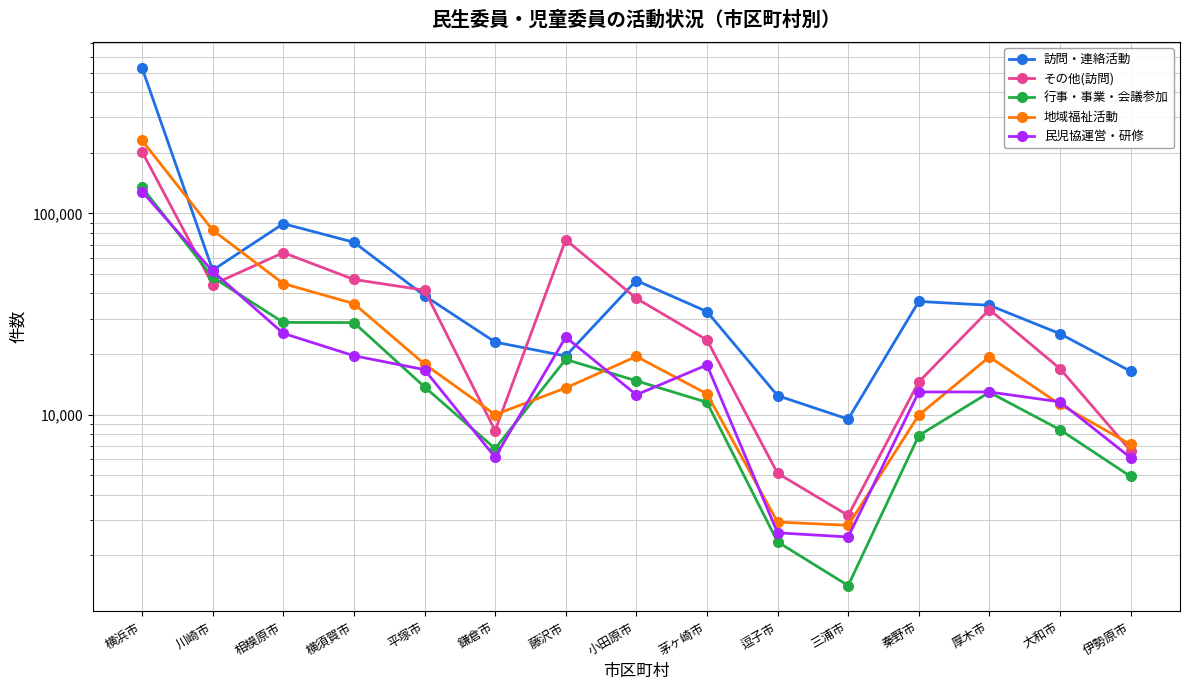

Which series has the largest total across all categories?

訪問・連絡活動